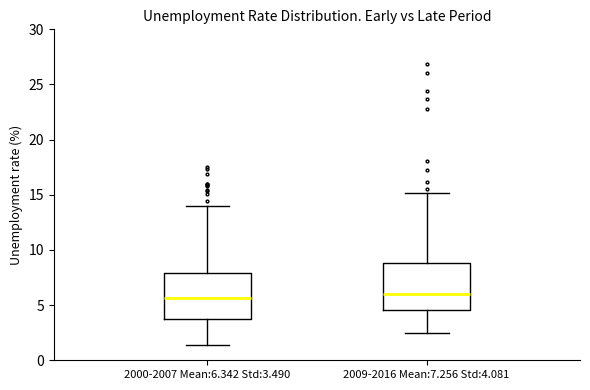

Reading left to right, transcribe this box plot: for each box, give where its median line is, the range the box spans, and where its two whiskers end, as read against the y-axis. The values are not printed on the chart, so give them approximately, as read against the axis.

2000-2007 Mean:6.342 Std:3.490: median 5.5, box 3.5 to 8.0, whiskers 1.5 to 14.0
2009-2016 Mean:7.256 Std:4.081: median 6.0, box 4.5 to 9.0, whiskers 2.5 to 15.0